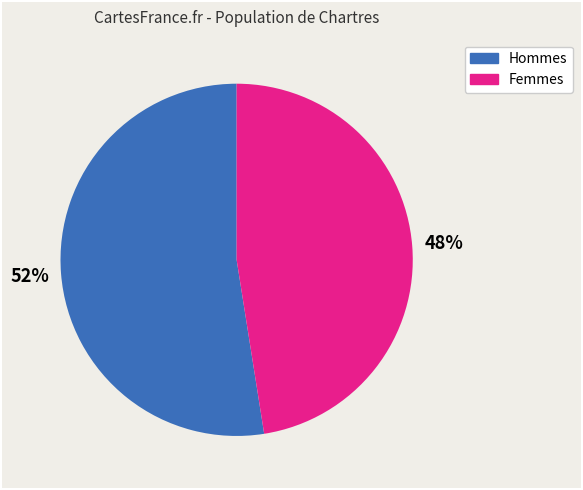

How many segments does this pie chart have?

2